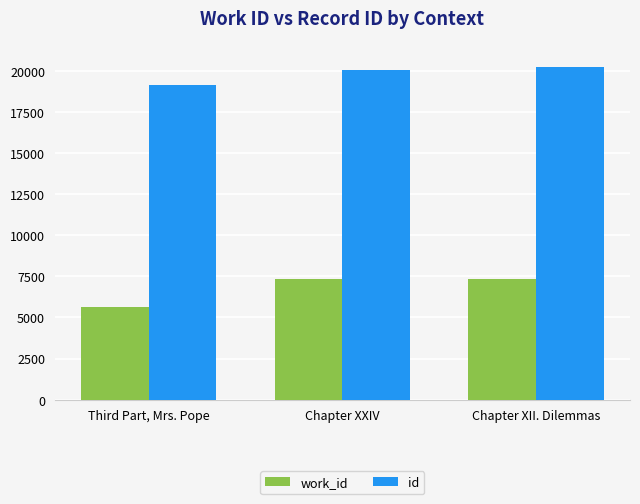

At how many categories does at least one series exceed 15092?

3